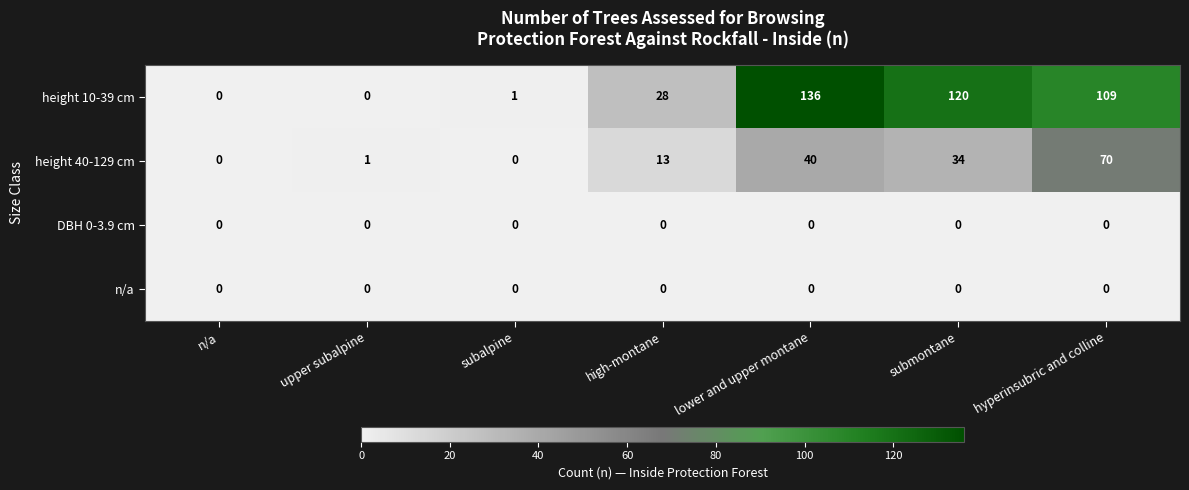

How many series are shown in this chart?

4